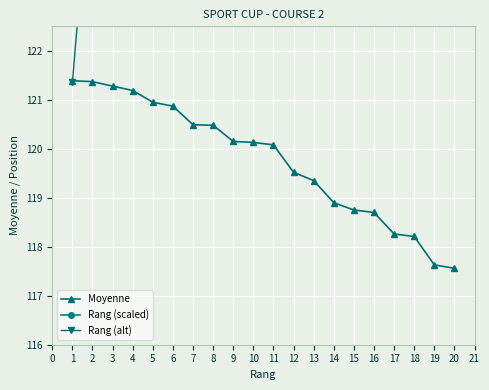

Reading left to right, list all the values displayed in this chart.

Moyenne: 121.4	121.4	121.3	121.2	121.0	120.9	120.5	120.5	120.2	120.1	120.1	119.5	119.3	118.9	118.8	118.7	118.3	118.2	117.6	117.6
Rang (scaled): 123.1	129.1	135.2	141.3	147.3	153.4	159.5	165.6	171.6	177.7	183.8	189.8	195.9	202.0	208.0	214.1	220.2	226.3	232.3	238.4
Rang (alt): 121.4	126.2	131.1	135.9	140.8	145.6	150.5	155.3	160.2	165.1	169.9	174.8	179.6	184.5	189.3	194.2	199.0	203.9	208.8	213.6